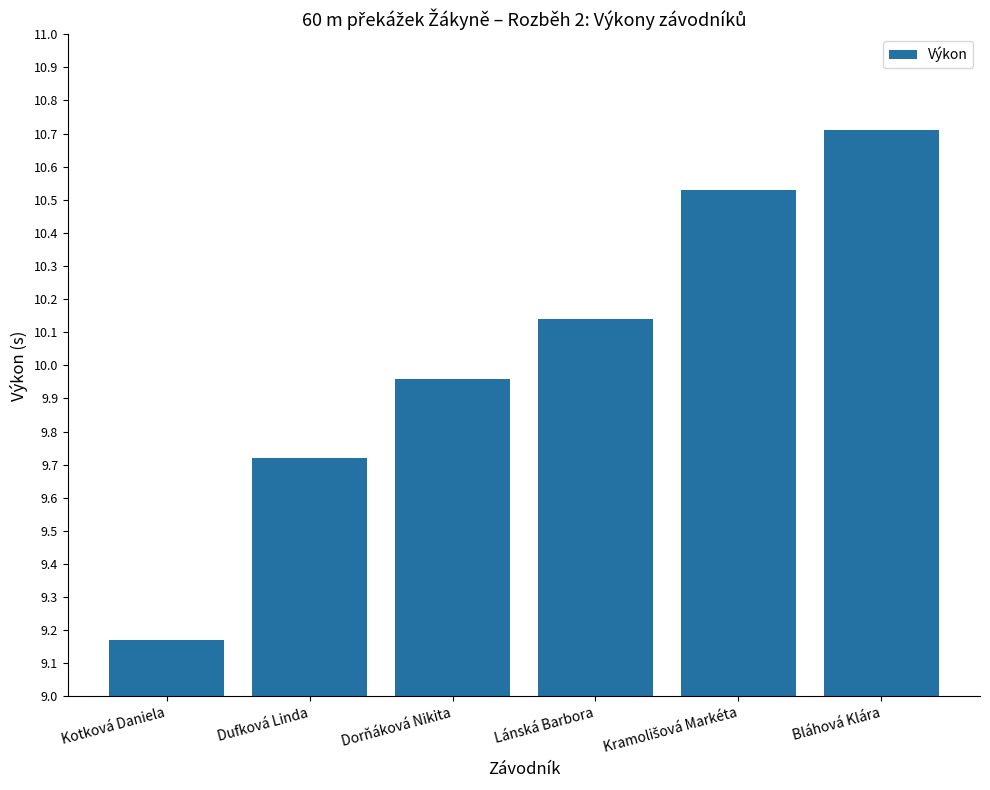

Count the number of categories in the chart.

6